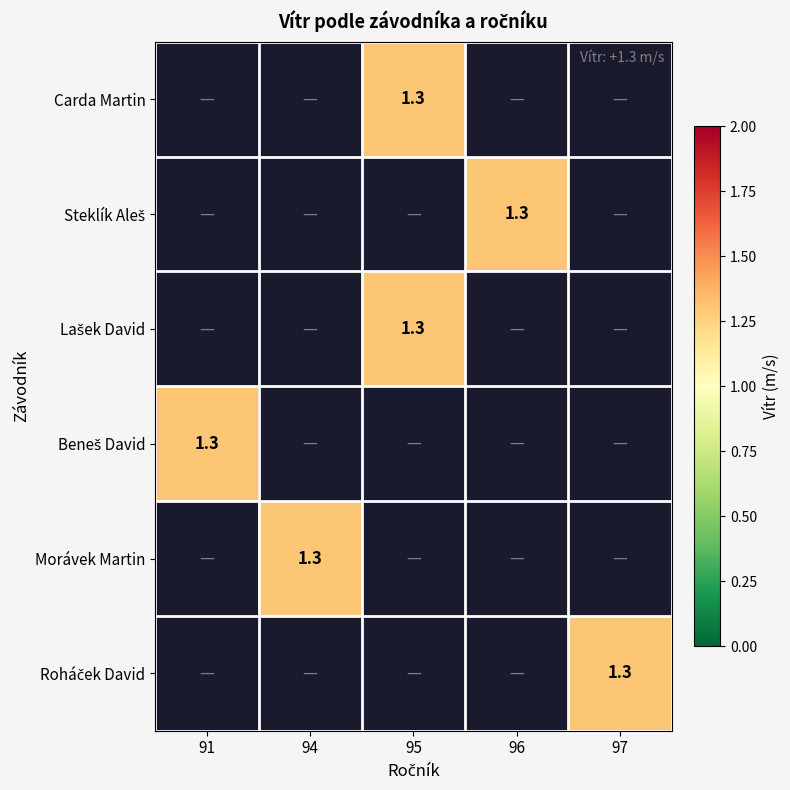

Where is Beneš David nearest to the value 1?

91